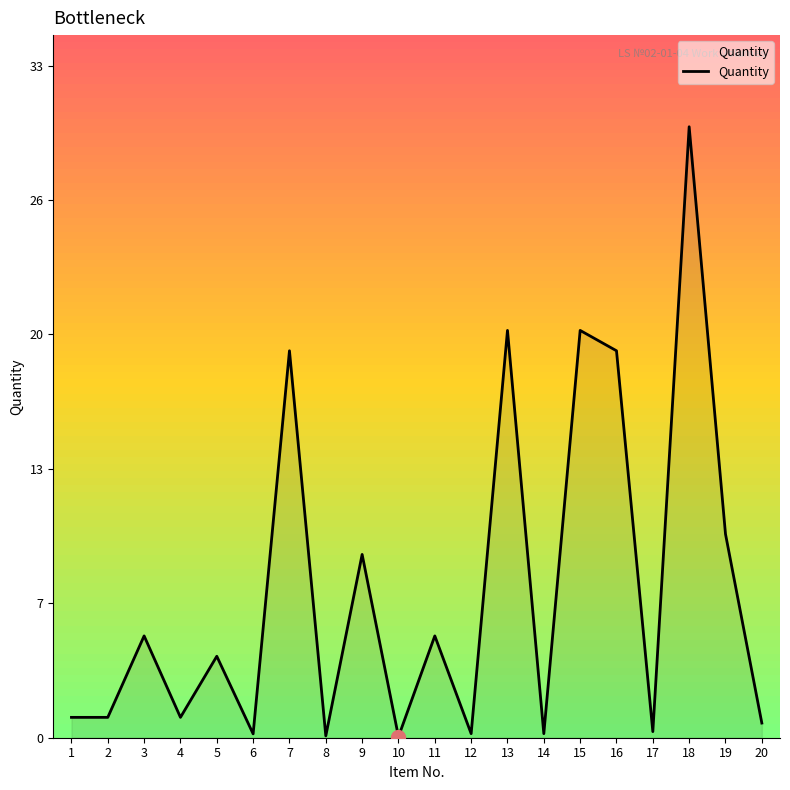

Does the chart display data point markers on the line(s)?

No